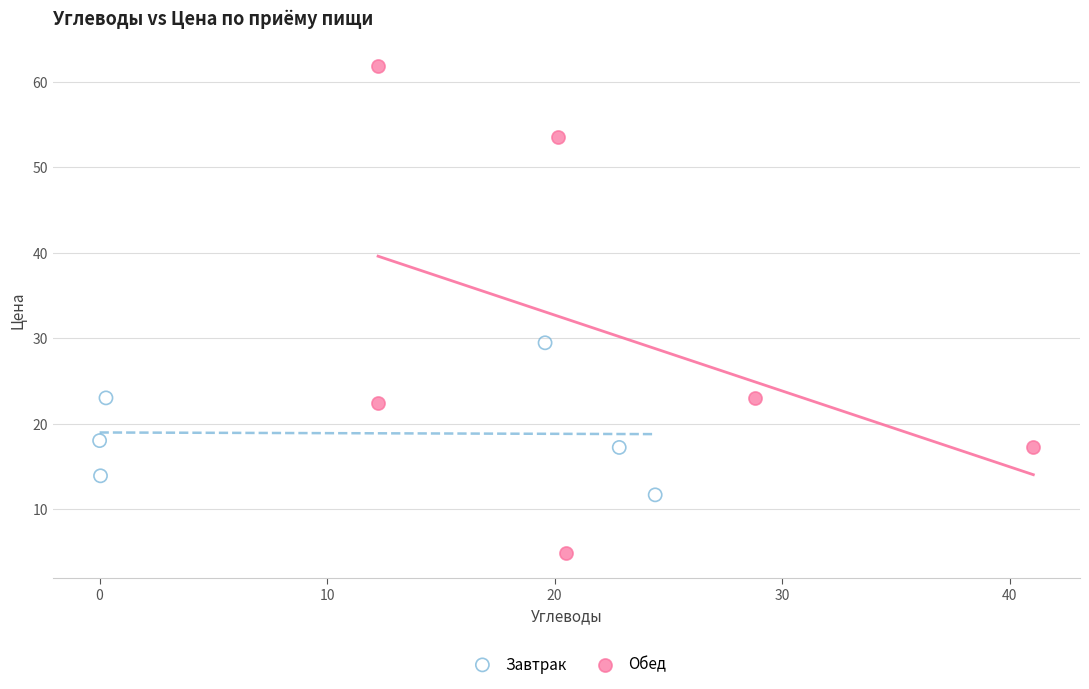

Which series has the widest spread of Y values?

Обед